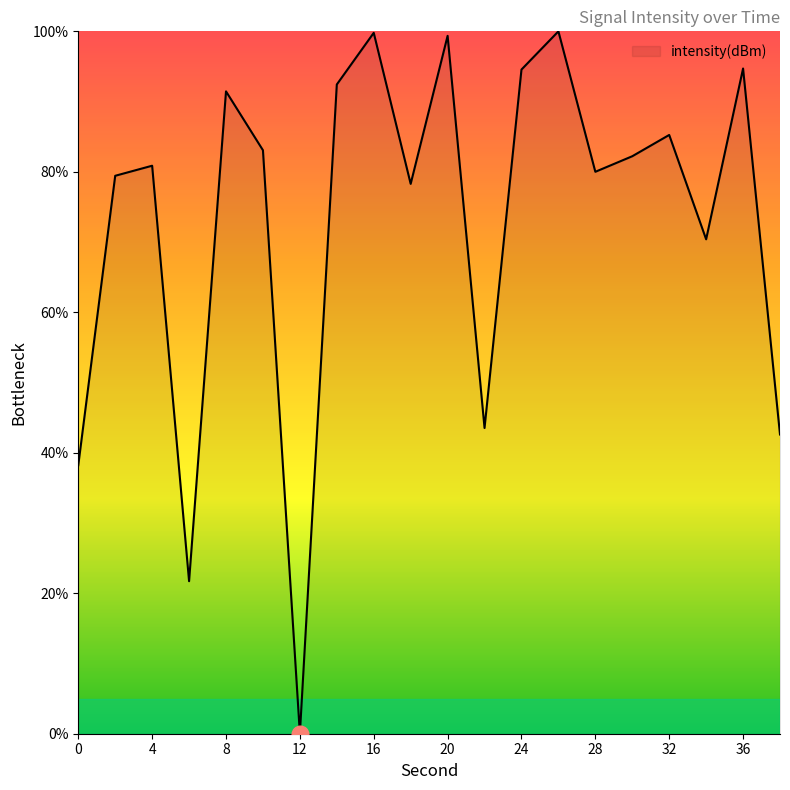

What is the maximum value shown in the chart?

100.0